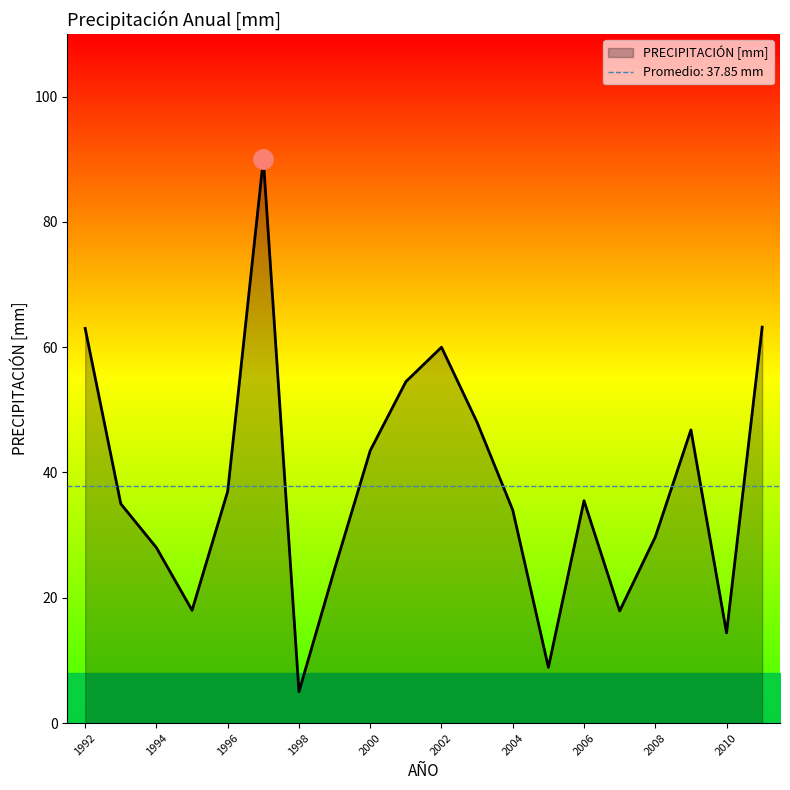

How many interior local peaks (higher than both neighbors) does the data have?

4